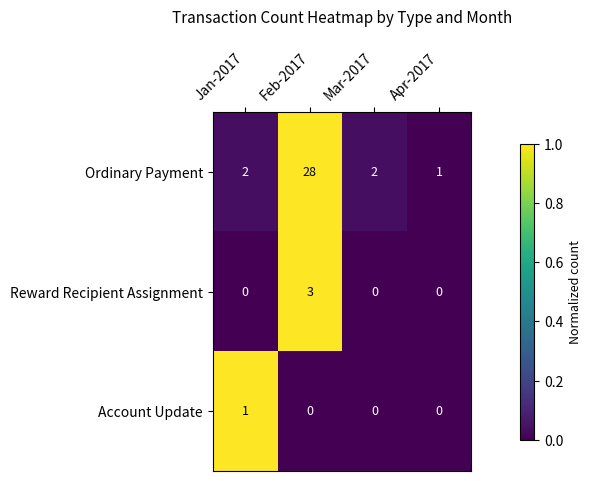

Reading right to left, transcribe all the data shown in this chart.

Ordinary Payment: 1	2	28	2
Reward Recipient Assignment: 0	0	3	0
Account Update: 0	0	0	1